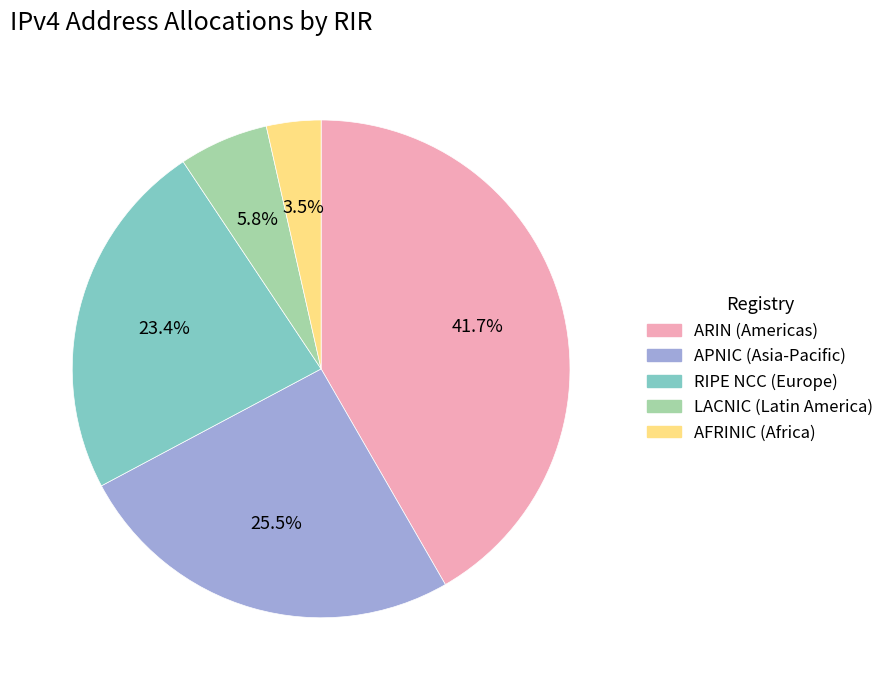

Does any single category account for the majority?

No